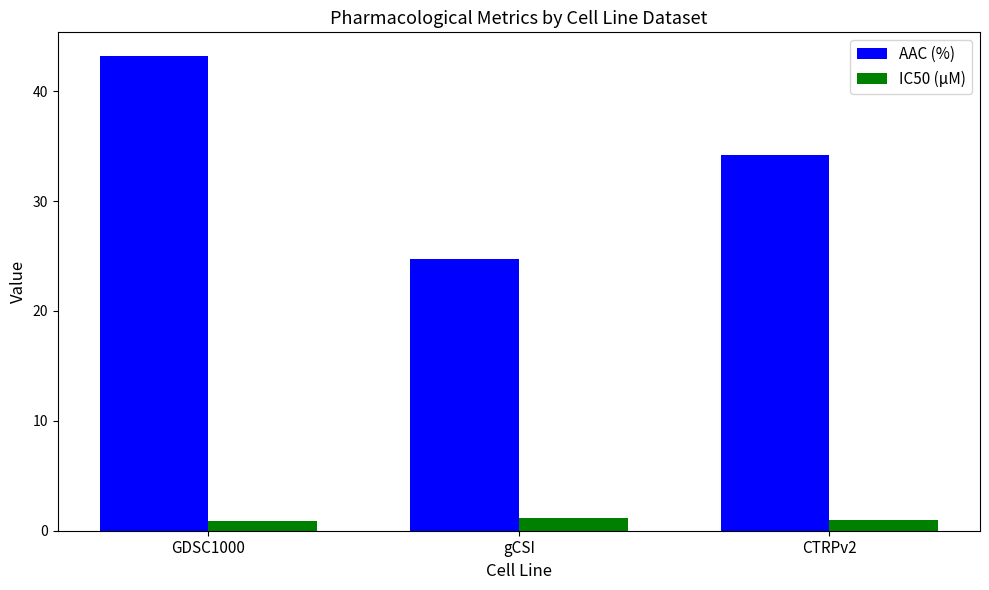

What is the greatest value displayed?

43.2